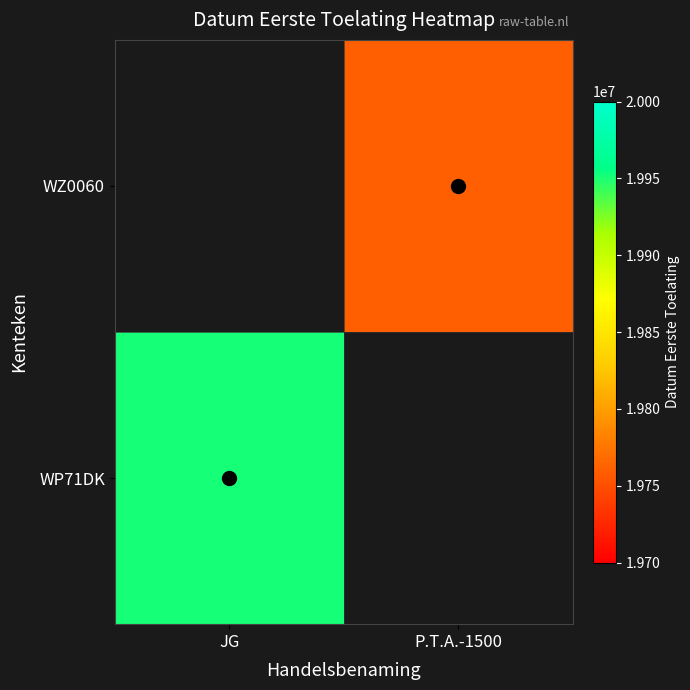

Which series has the widest spread of values?

WP71DK